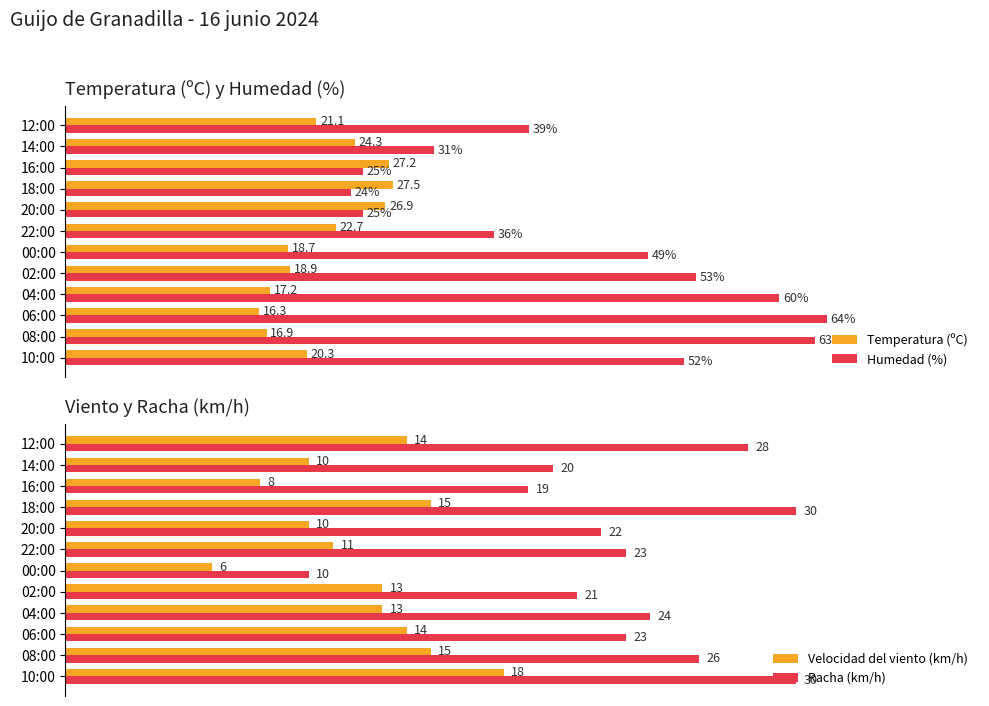

Which category has the highest value in the Humedad (%) series?

06:00